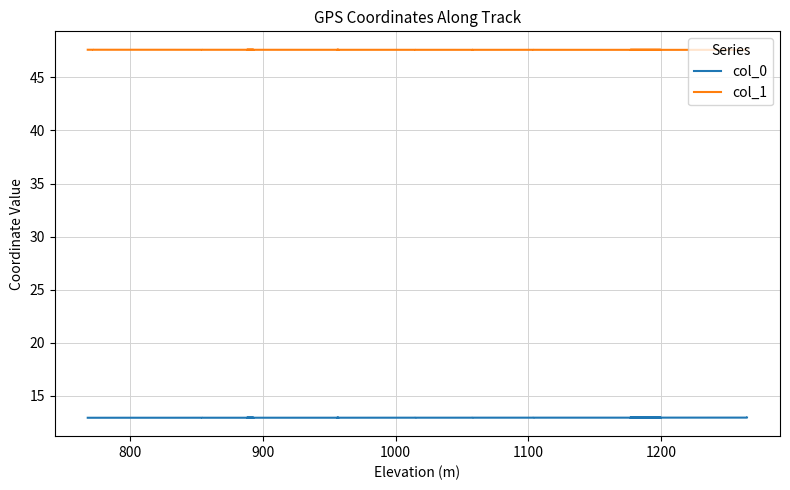

How many interior local peaks does the col_0 series have?

2